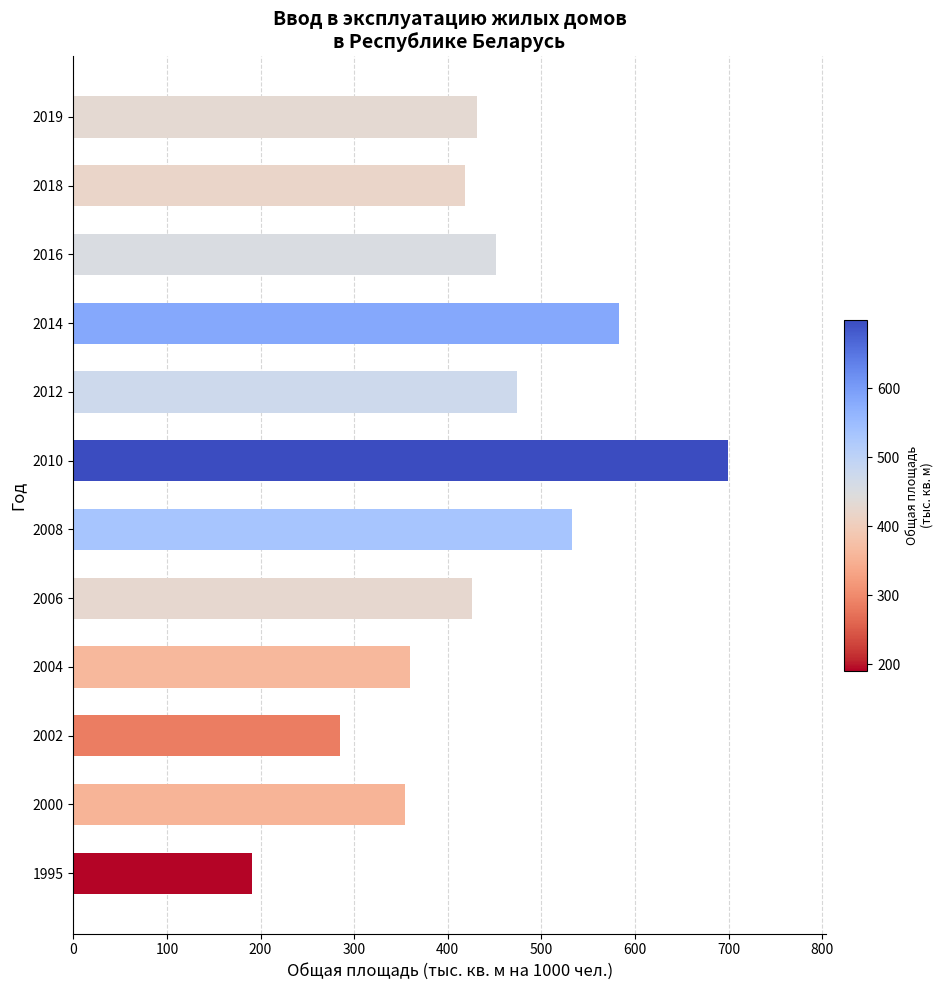

Reading top to bottom, extract all data points from this chart.

2019=431	2018=418	2016=451	2014=583	2012=474	2010=699	2008=533	2006=426	2004=360	2002=285	2000=354	1995=191